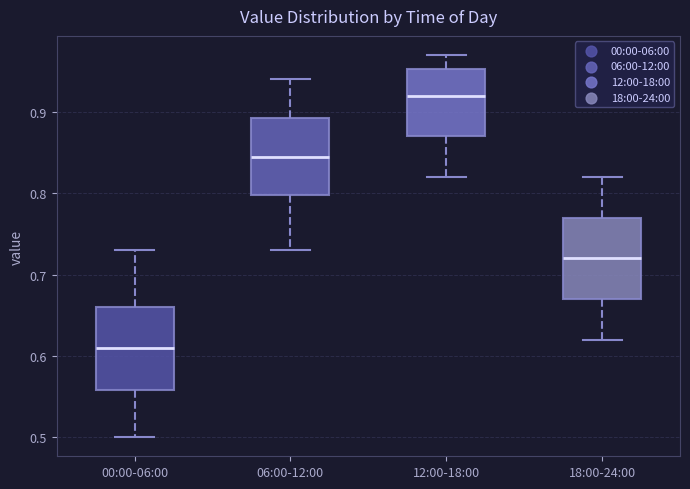

Reading left to right, read every box against the y-axis: the position of its median line, the range the box covers, and the ends of its whiskers. The values are not printed on the chart, so give them approximately, as read against the axis.

00:00-06:00: median 0.61, box 0.56 to 0.66, whiskers 0.50 to 0.73
06:00-12:00: median 0.85, box 0.80 to 0.89, whiskers 0.73 to 0.94
12:00-18:00: median 0.92, box 0.87 to 0.95, whiskers 0.82 to 0.97
18:00-24:00: median 0.72, box 0.67 to 0.77, whiskers 0.62 to 0.82